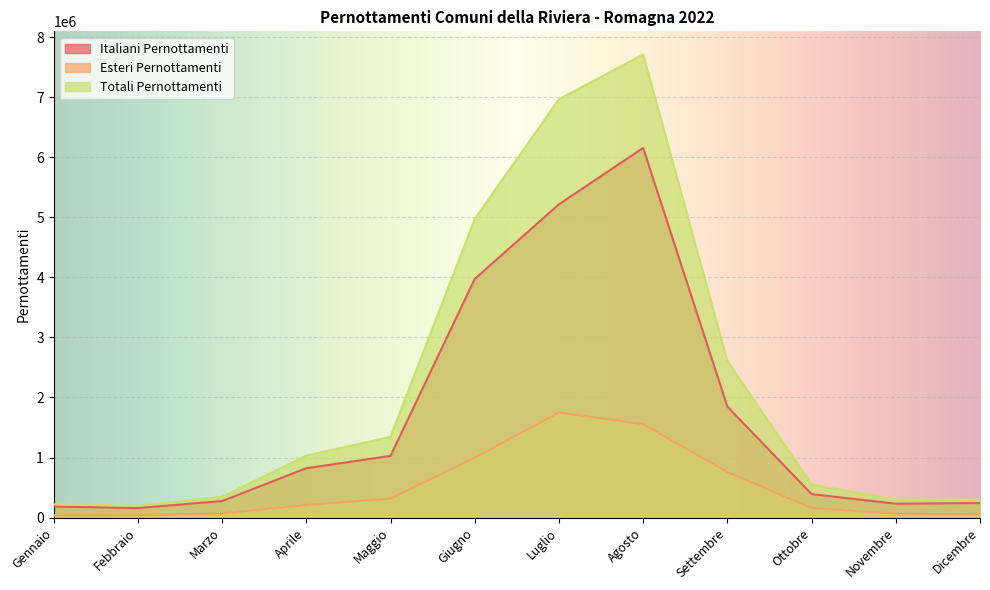

Reading left to right, list all the values displayed in this chart.

Italiani Pernottamenti: Gennaio=184438	Febbraio=158632	Marzo=275306	Aprile=822082	Maggio=1027883	Giugno=3973325	Luglio=5216606	Agosto=6155041	Settembre=1847720	Ottobre=391283	Novembre=230548	Dicembre=241998
Esteri Pernottamenti: Gennaio=37837	Febbraio=40019	Marzo=70309	Aprile=210916	Maggio=317046	Giugno=998850	Luglio=1749840	Agosto=1556005	Settembre=759213	Ottobre=159440	Novembre=66347	Dicembre=56603
Totali Pernottamenti: Gennaio=222275	Febbraio=198651	Marzo=345615	Aprile=1032998	Maggio=1344929	Giugno=4972175	Luglio=6966446	Agosto=7711046	Settembre=2606933	Ottobre=550723	Novembre=296895	Dicembre=298601